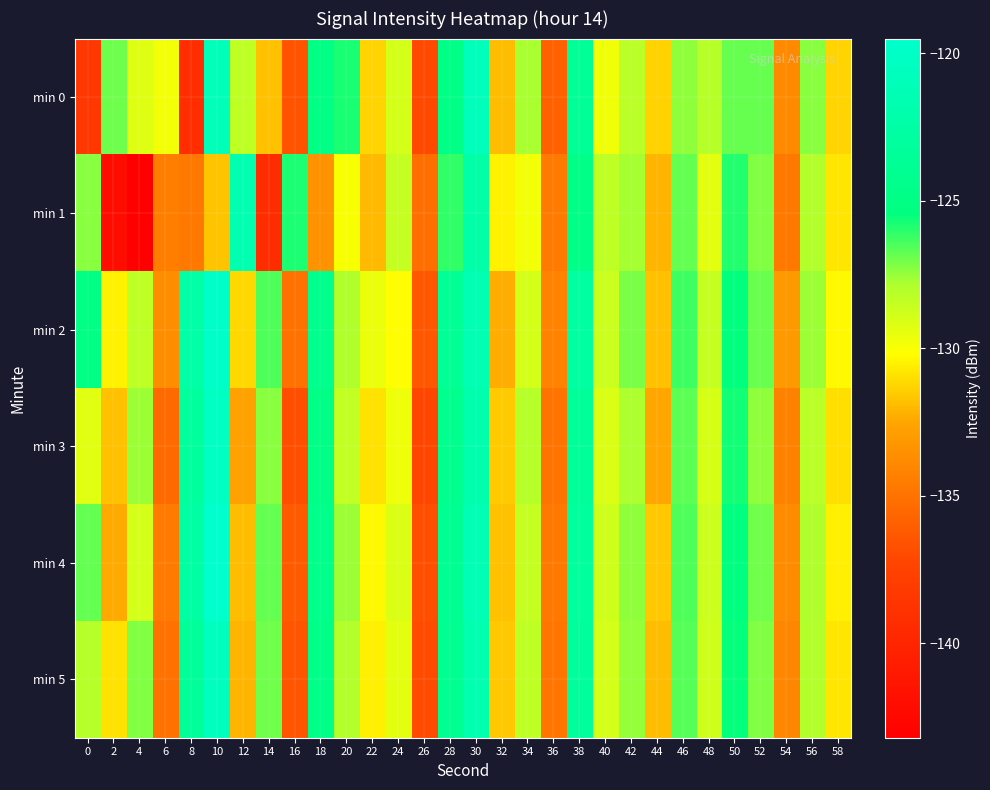

Reading right to left, list all the values displayed in this chart.

min 0: 58=-131.3	56=-127.3	54=-133.8	52=-126.9	50=-126.8	48=-128.1	46=-127.4	44=-131.3	42=-128.2	40=-129.8	38=-123.6	36=-135.9	34=-127.8	32=-131.9	30=-120.9	28=-124.8	26=-137.0	24=-128.9	22=-131.3	20=-125.8	18=-125.0	16=-136.6	14=-131.8	12=-128.3	10=-121.0	8=-139.2	6=-129.8	4=-129.3	2=-126.9	0=-138.4
min 1: 58=-130.8	56=-128.0	54=-134.7	52=-127.2	50=-125.9	48=-129.4	46=-126.8	44=-132.1	42=-127.7	40=-128.3	38=-124.9	36=-134.6	34=-129.8	32=-130.5	30=-122.3	28=-126.1	26=-135.2	24=-128.5	22=-132.0	20=-130.0	18=-133.5	16=-125.8	14=-139.3	12=-121.5	10=-131.7	8=-134.7	6=-134.4	4=-143.2	2=-142.1	0=-127.3
min 2: 58=-130.3	56=-127.6	54=-133.1	52=-126.9	50=-125.4	48=-128.5	46=-126.3	44=-131.8	42=-127.1	40=-128.7	38=-122.8	36=-134.2	34=-128.9	32=-132.3	30=-121.5	28=-123.7	26=-136.4	24=-130.2	22=-129.6	20=-127.9	18=-124.3	16=-135.1	14=-126.5	12=-131.2	10=-119.8	8=-122.4	6=-133.7	4=-128.3	2=-130.5	0=-125.0
min 3: 58=-131.0	56=-128.2	54=-134.3	52=-127.4	50=-125.7	48=-129.0	46=-126.7	44=-132.5	42=-127.8	40=-129.1	38=-123.4	36=-135.0	34=-128.1	32=-131.5	30=-121.9	28=-124.2	26=-137.2	24=-129.7	22=-130.9	20=-128.4	18=-124.8	16=-136.8	14=-127.3	12=-132.7	10=-120.2	8=-123.1	6=-135.4	4=-127.6	2=-131.8	0=-129.3
min 4: 58=-130.6	56=-127.9	54=-133.8	52=-127.0	50=-125.2	48=-128.7	46=-126.5	44=-131.6	42=-127.4	40=-128.8	38=-123.1	36=-134.7	34=-128.5	32=-131.8	30=-121.3	28=-123.9	26=-136.8	24=-129.1	22=-130.3	20=-127.6	18=-124.5	16=-136.2	14=-126.8	12=-131.9	10=-119.5	8=-122.7	6=-134.6	4=-128.9	2=-132.4	0=-126.8
min 5: 58=-130.8	56=-128.0	54=-134.0	52=-127.2	50=-125.5	48=-128.8	46=-126.6	44=-131.9	42=-127.5	40=-128.9	38=-123.2	36=-134.9	34=-128.3	32=-131.6	30=-121.7	28=-124.0	26=-137.0	24=-129.4	22=-130.6	20=-128.0	18=-124.6	16=-136.5	14=-127.0	12=-132.1	10=-120.6	8=-123.5	6=-135.1	4=-127.2	2=-130.9	0=-128.1